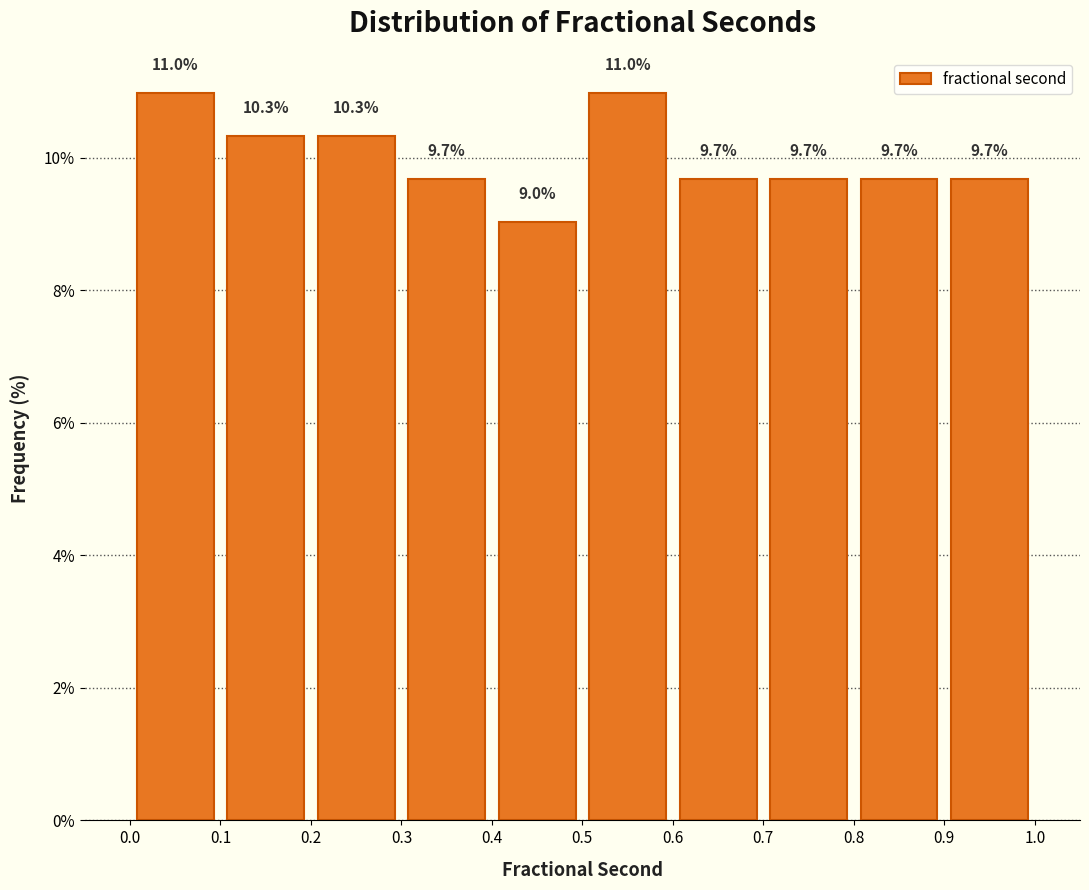

How tall is the bar that spans 0.4 to 0.5 on the x-axis?

9.0